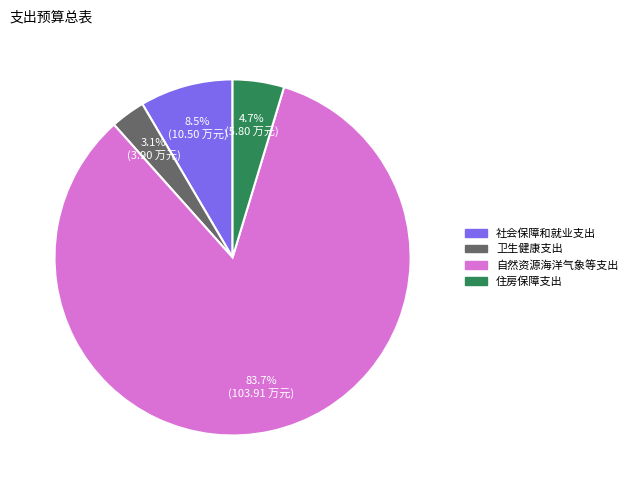

Approximately how many times larger is the value at 住房保障支出 compared to 社会保障和就业支出?

0.6